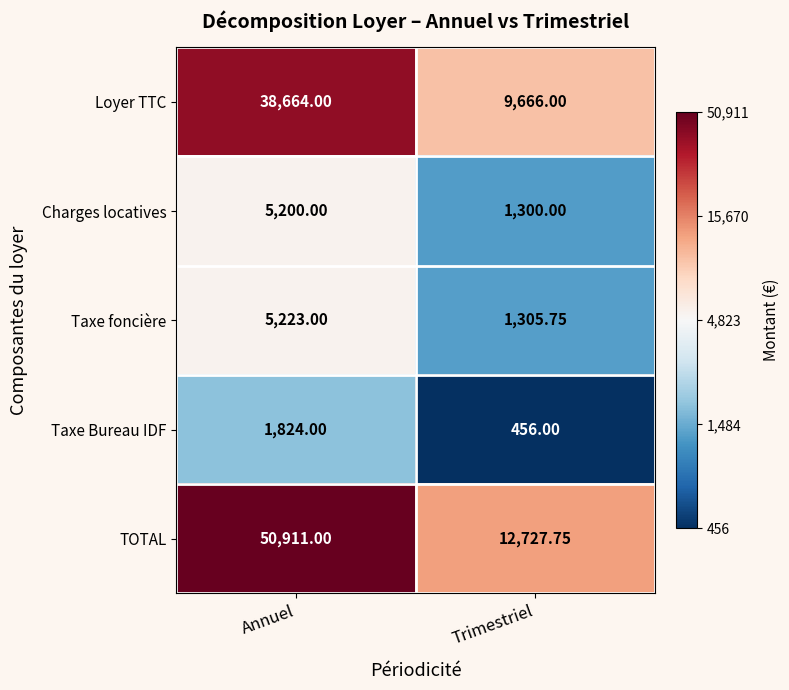

At Trimestriel, list the series in order from smallest to largest.

Taxe Bureau IDF, Charges locatives, Taxe foncière, Loyer TTC, TOTAL